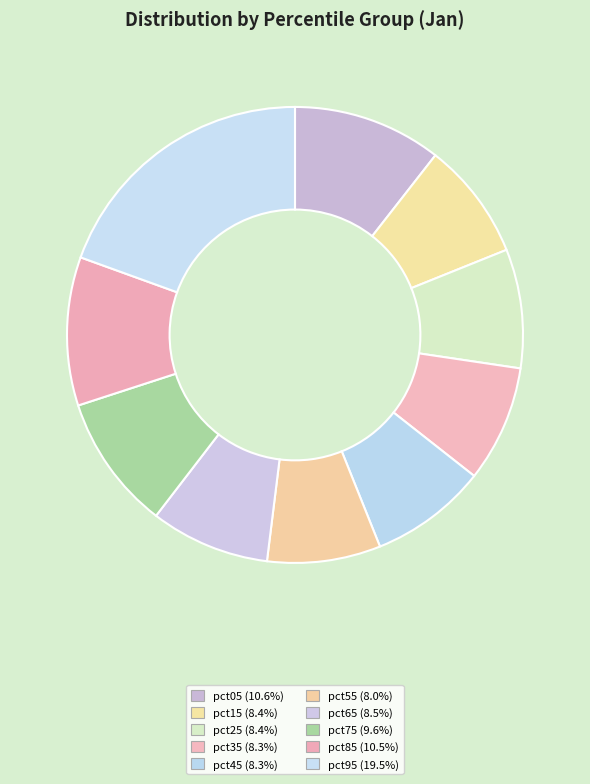

Which category has the biggest portion of the pie?

pct95